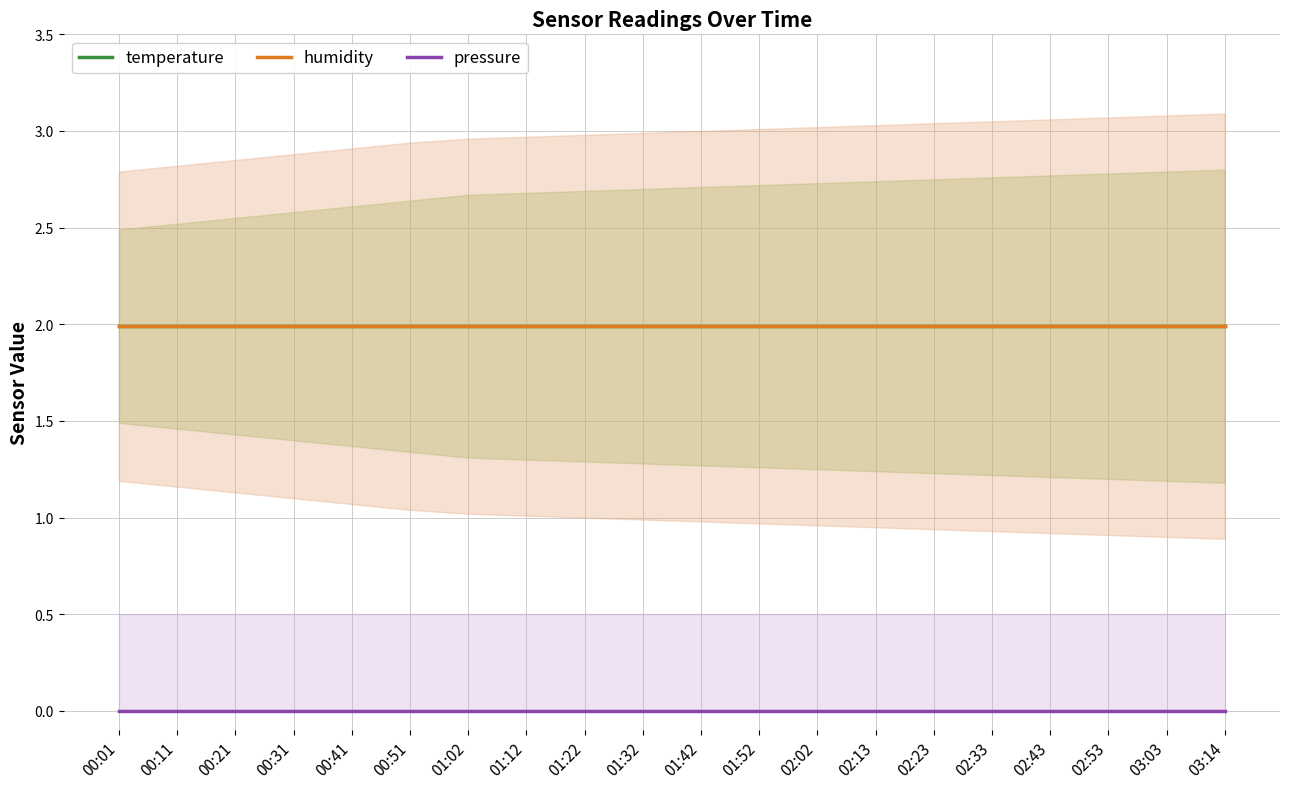

Reading right to left, what are all the values shown in this chart?

temperature: 2.0	2.0	2.0	2.0	2.0	2.0	2.0	2.0	2.0	2.0	2.0	2.0	2.0	2.0	2.0	2.0	2.0	2.0	2.0	2.0
humidity: 2.0	2.0	2.0	2.0	2.0	2.0	2.0	2.0	2.0	2.0	2.0	2.0	2.0	2.0	2.0	2.0	2.0	2.0	2.0	2.0
pressure: 0.0	0.0	0.0	0.0	0.0	0.0	0.0	0.0	0.0	0.0	0.0	0.0	0.0	0.0	0.0	0.0	0.0	0.0	0.0	0.0